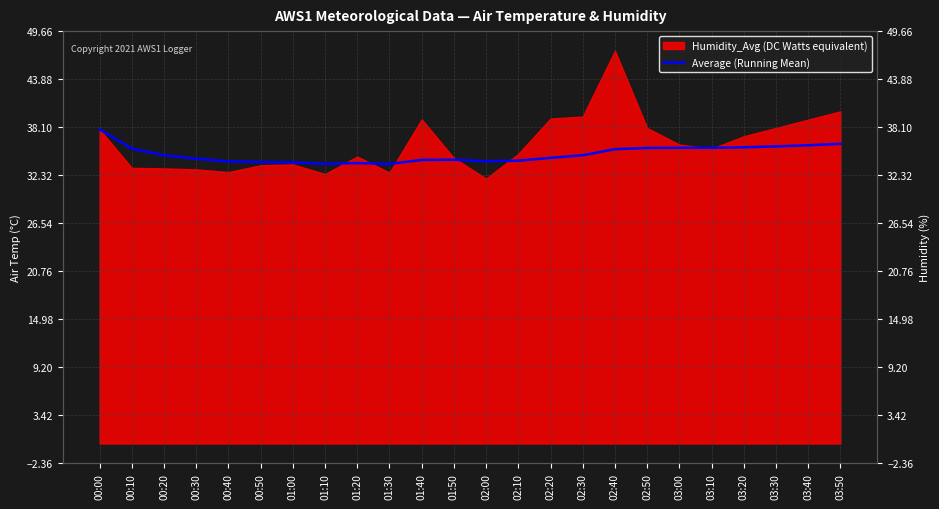

What is the minimum value shown in the chart?

33.7